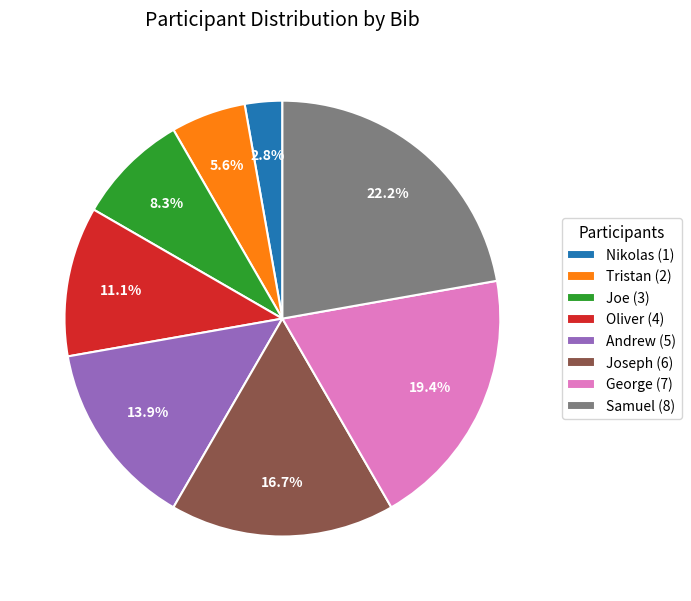

To the nearest percent, what is the difference between the largest and smallest slice percentages?

19%